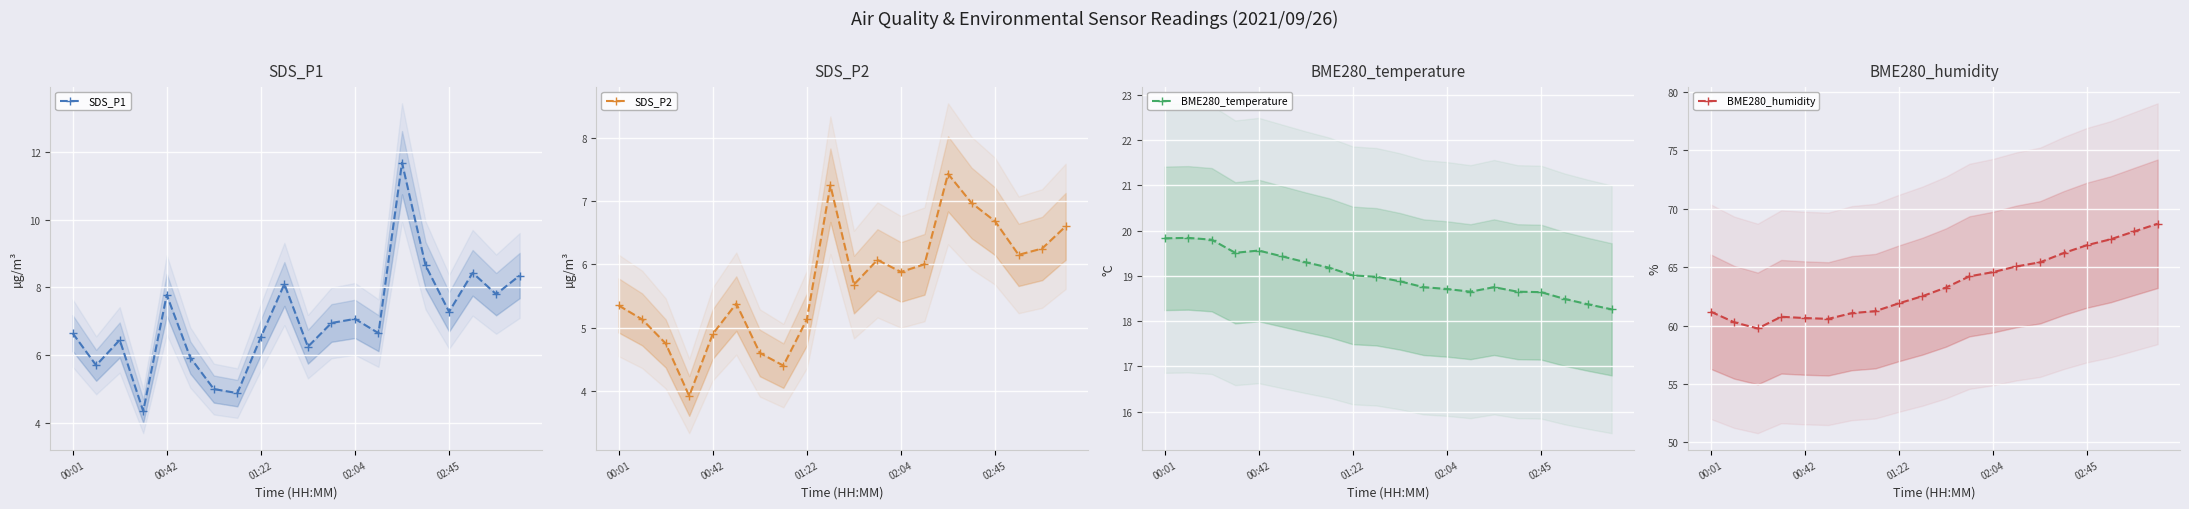

True or false: SDS_P2 and BME280_temperature cross at least once.

False